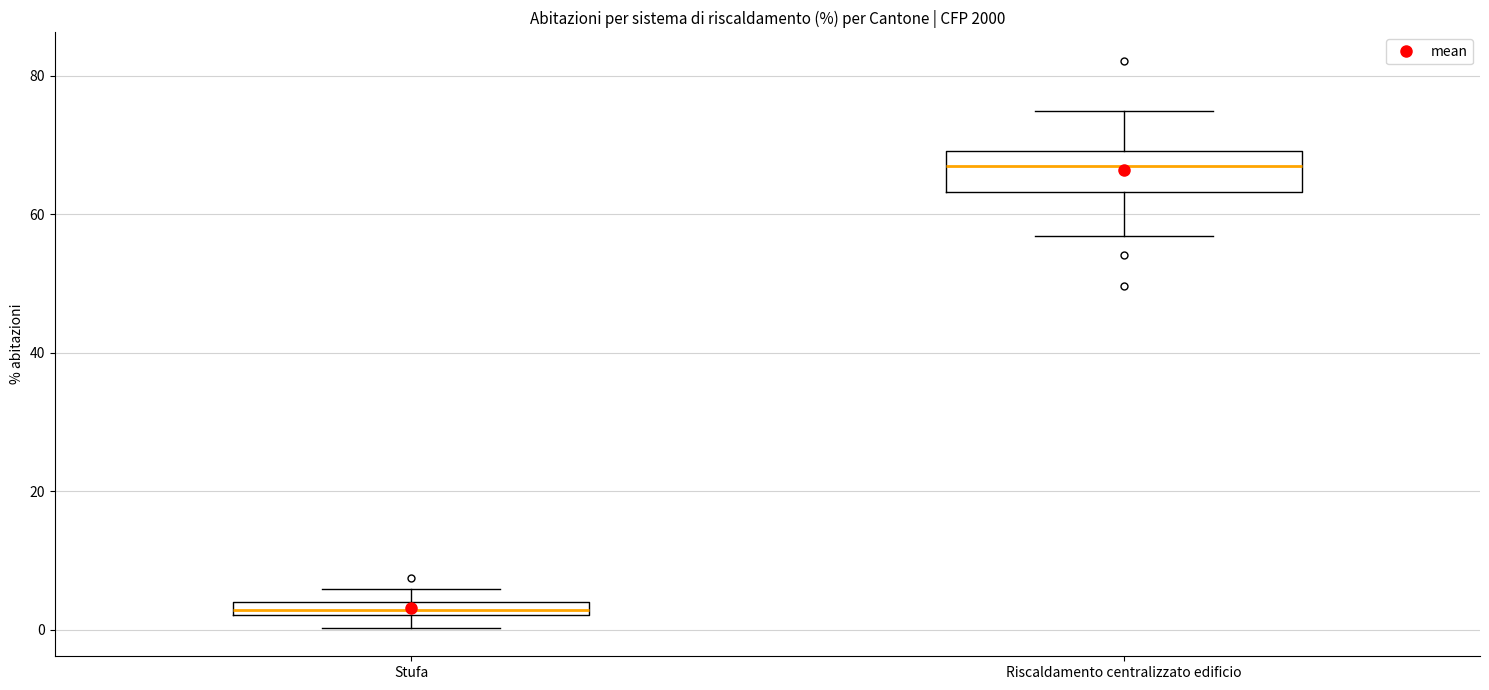

Where is the upper edge of the box for Stufa on the y-axis? The values are not printed on the chart, so give them approximately, as read against the axis.

4